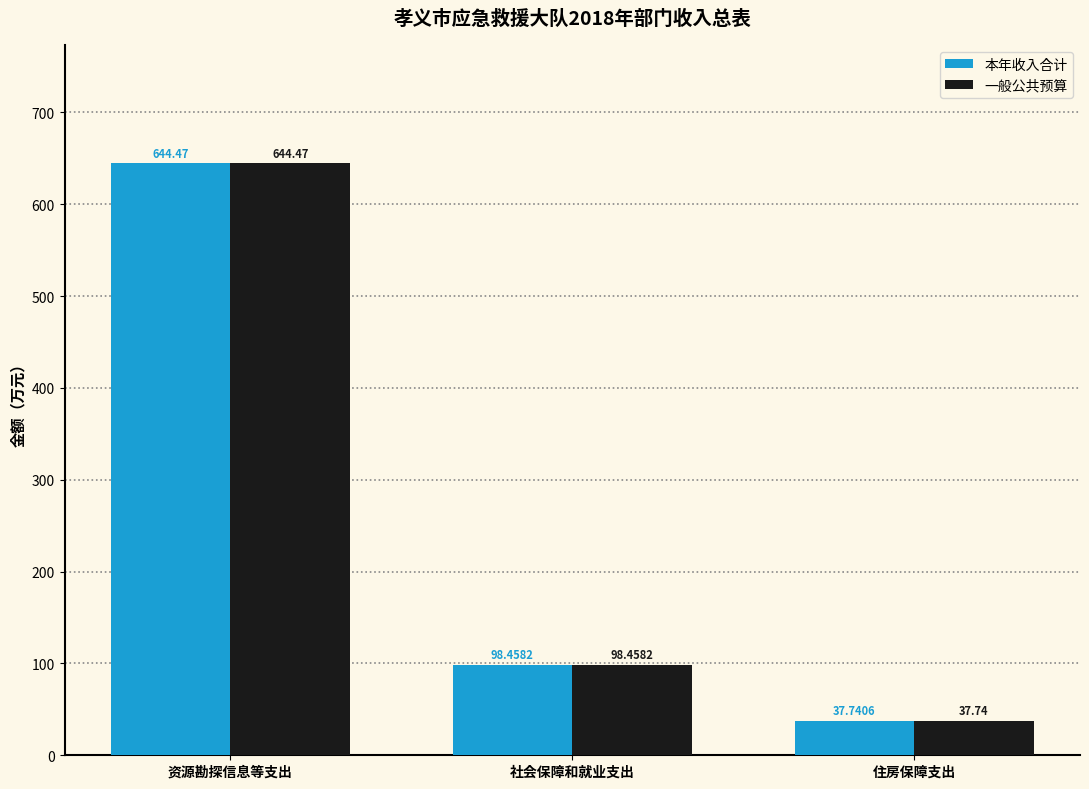

Where is 本年收入合计 nearest to the value 341?

社会保障和就业支出